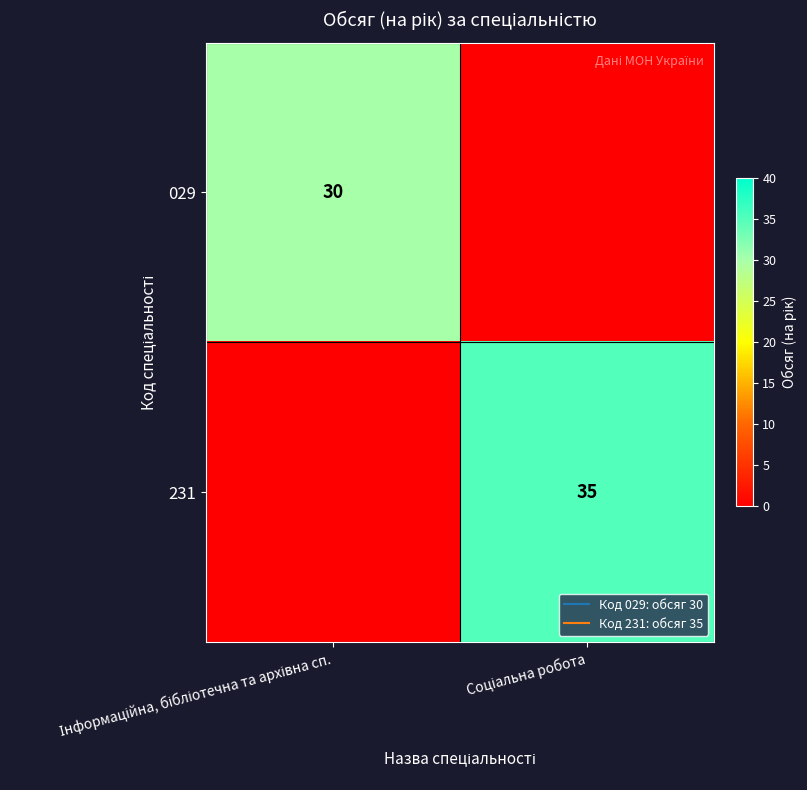

True or false: 231 has a value of 20 at Соціальна робота.

False